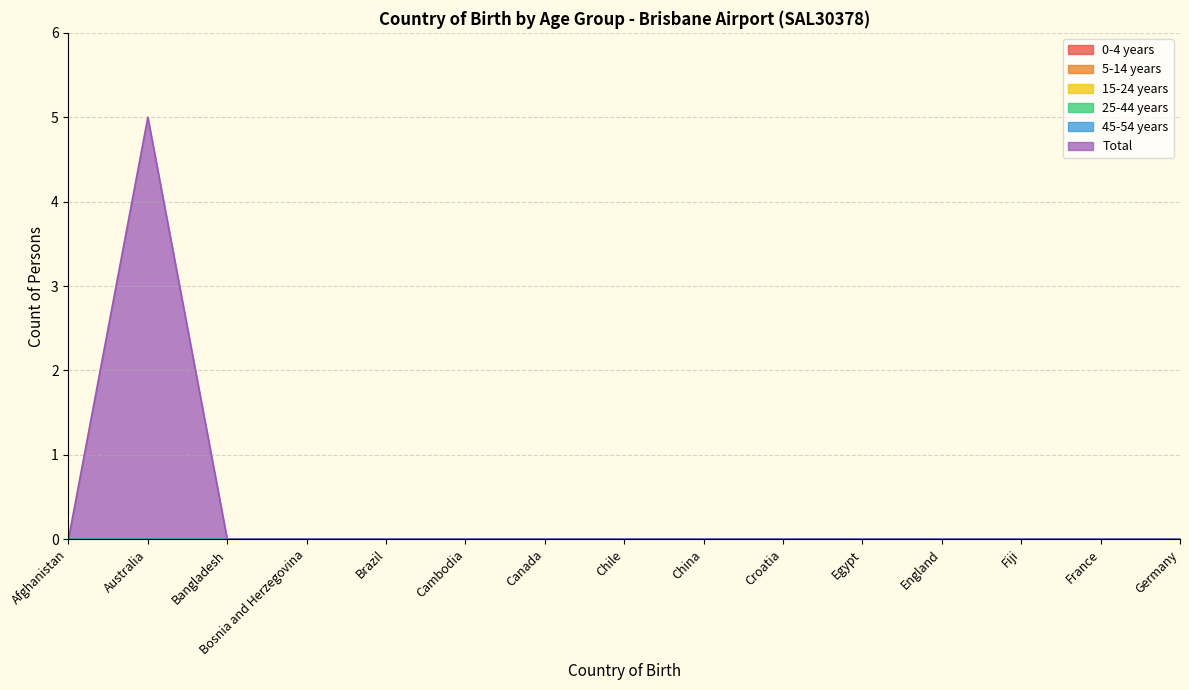

Reading left to right, list all the values displayed in this chart.

0-4 years: 0	0	0	0	0	0	0	0	0	0	0	0	0	0	0
5-14 years: 0	0	0	0	0	0	0	0	0	0	0	0	0	0	0
15-24 years: 0	0	0	0	0	0	0	0	0	0	0	0	0	0	0
25-44 years: 0	0	0	0	0	0	0	0	0	0	0	0	0	0	0
45-54 years: 0	0	0	0	0	0	0	0	0	0	0	0	0	0	0
Total: 0	5	0	0	0	0	0	0	0	0	0	0	0	0	0